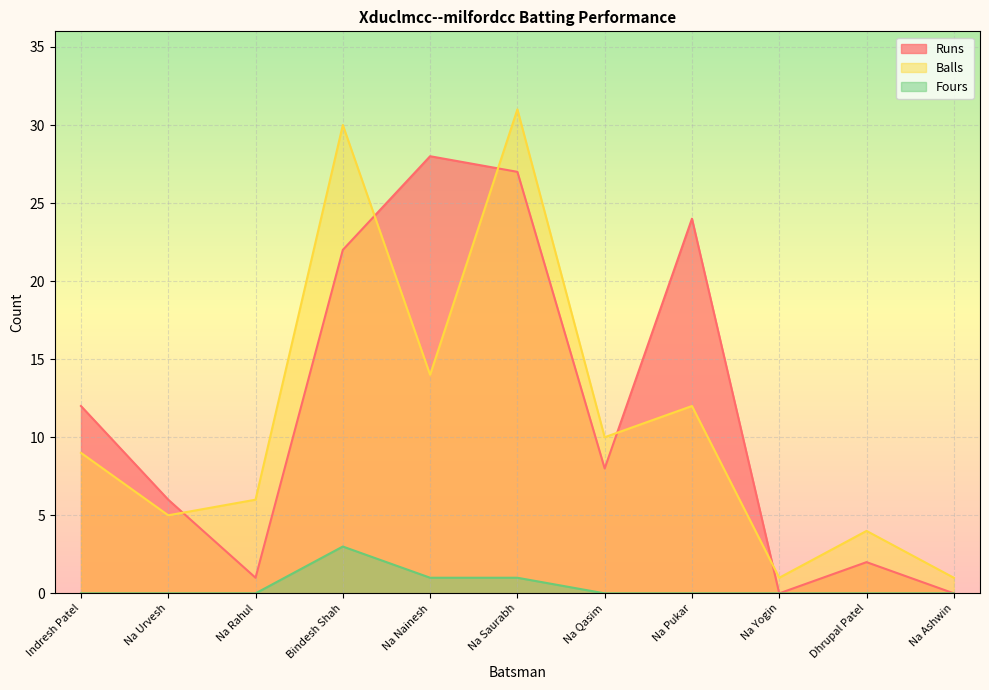

What is the label of the 4th point from the left?

Bindesh Shah